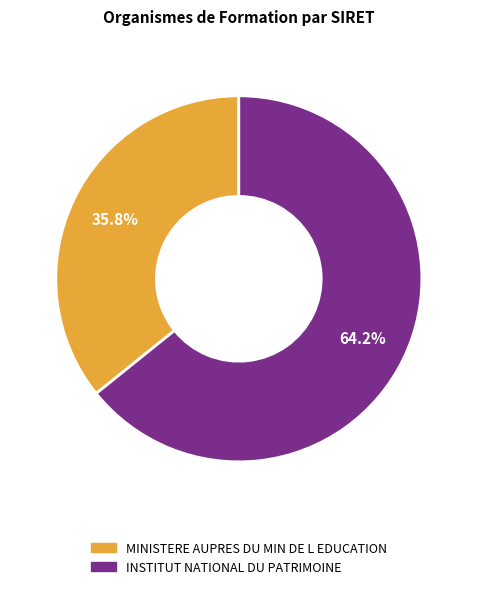

To the nearest percent, what portion does INSTITUT NATIONAL DU PATRIMOINE represent?

64%